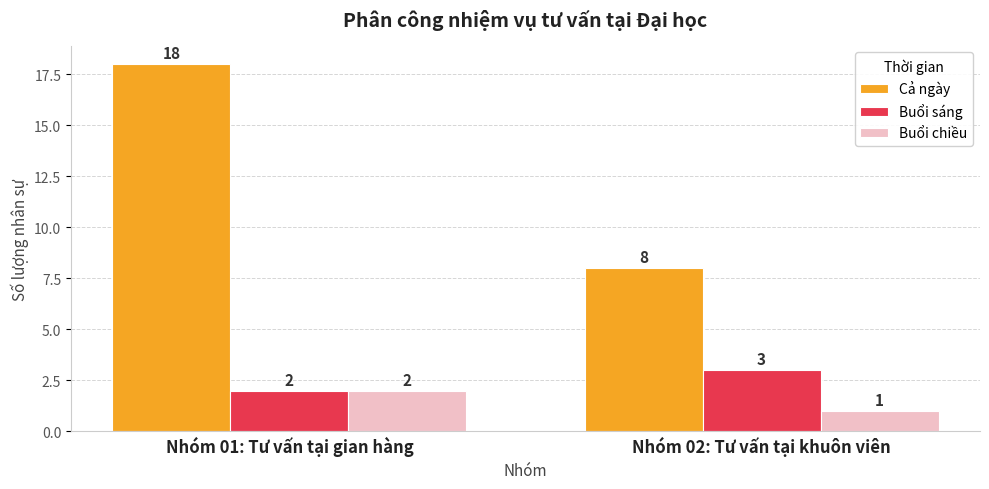

True or false: Buổi sáng has a value of 2 at Nhóm 01: Tư vấn tại gian hàng.

True